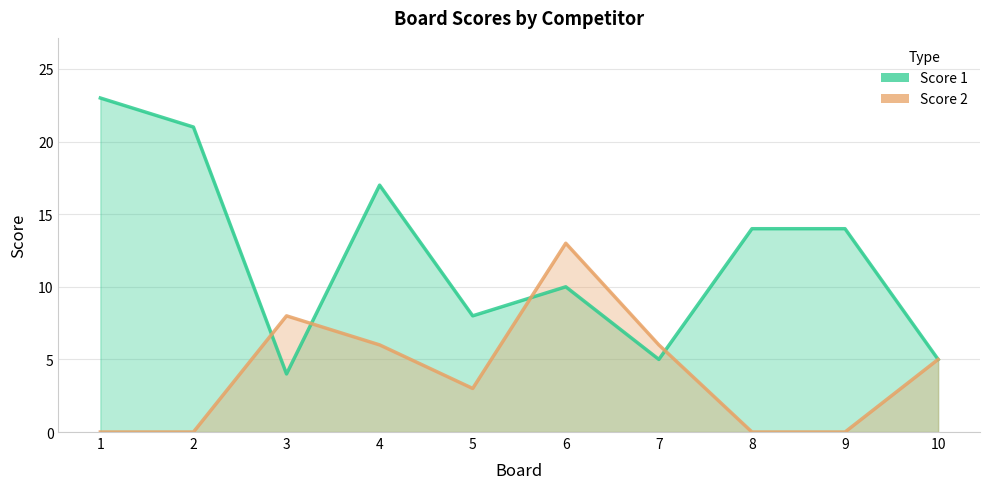

What is the maximum value shown in the chart?

23